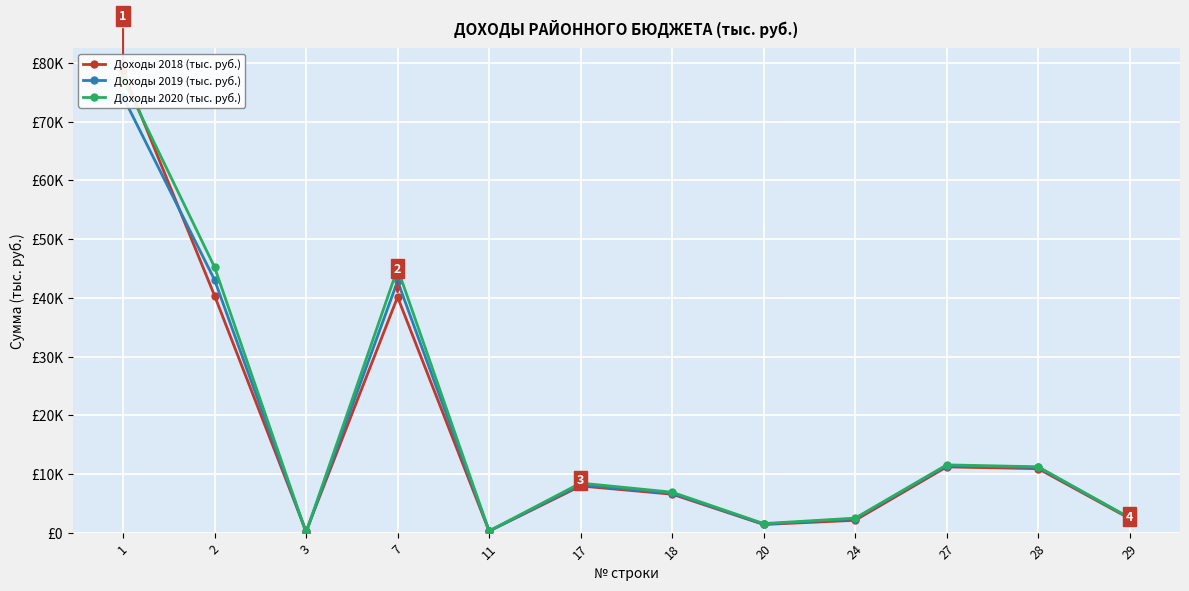

How many categories are shown in the chart?

12